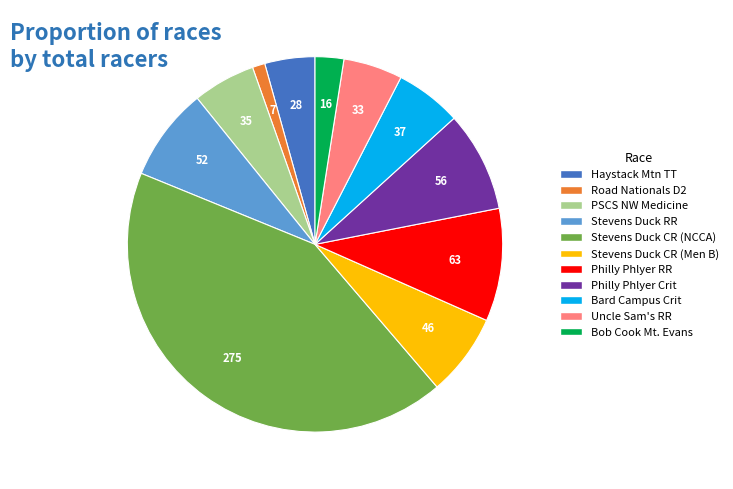

What is the smallest slice in the pie chart?

Road Nationals D2